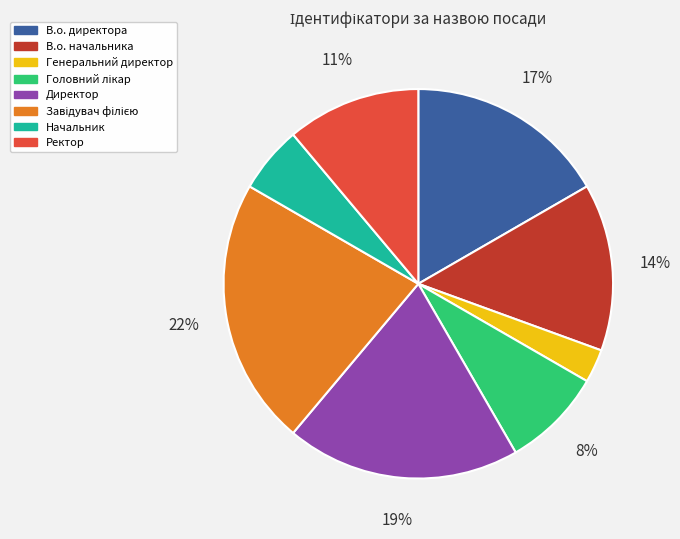

Do В.о. директора and Генеральний директор together represent more than half of the pie?

No